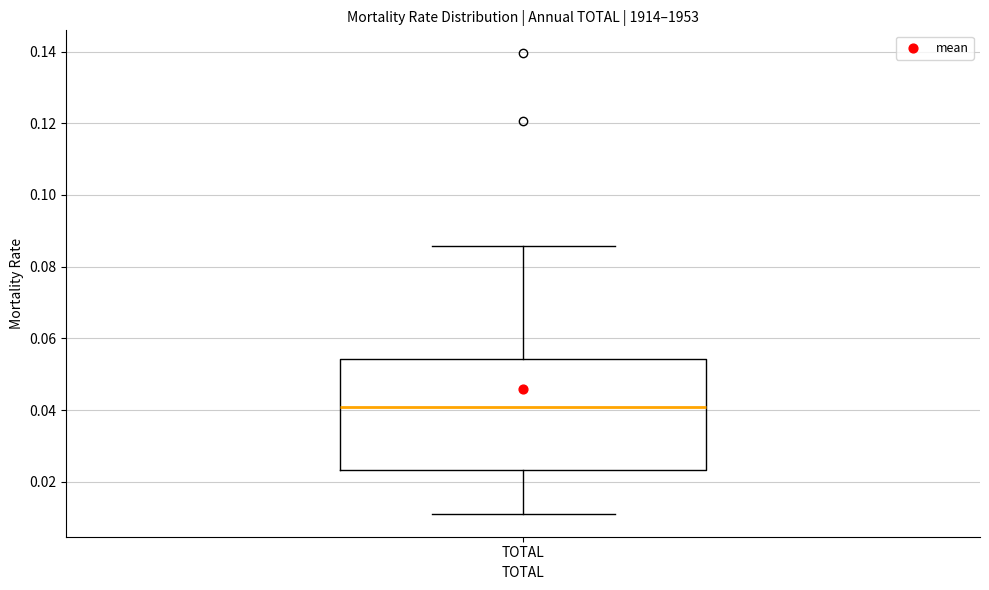

Transcribe this box plot: give where the median line is, the range the box spans, and where the two whiskers end, as read against the y-axis. The values are not printed on the chart, so give them approximately, as read against the axis.

median 0.040, box 0.024 to 0.054, whiskers 0.012 to 0.086